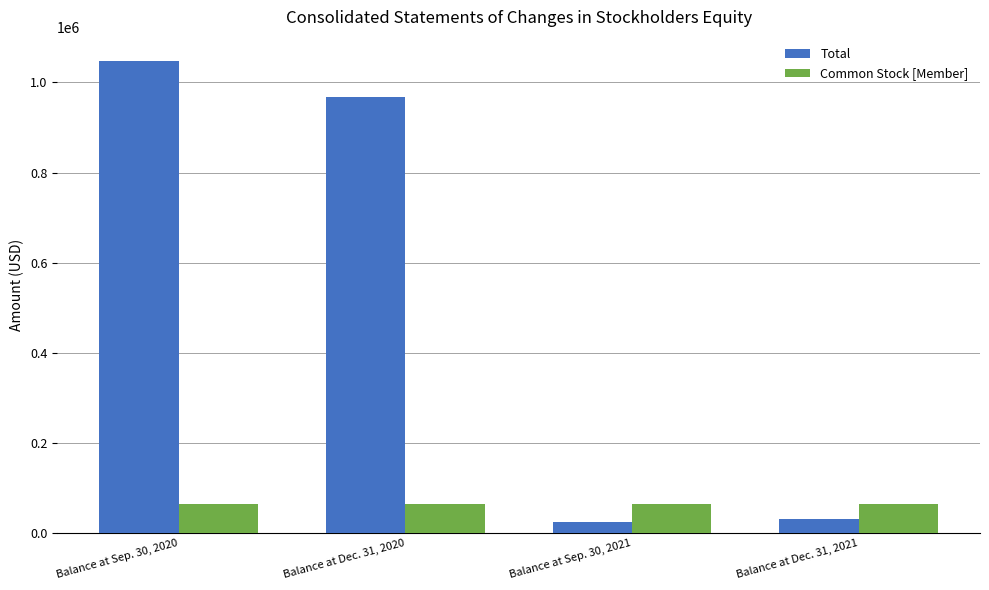

What is the value of the Common Stock [Member] bar at the 2nd from the left?

64778